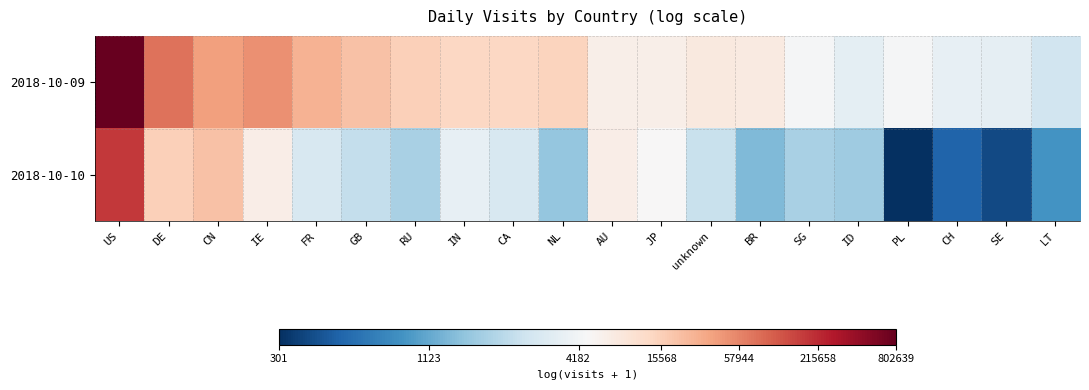

Which label corresponds to the largest value in the chart?

US